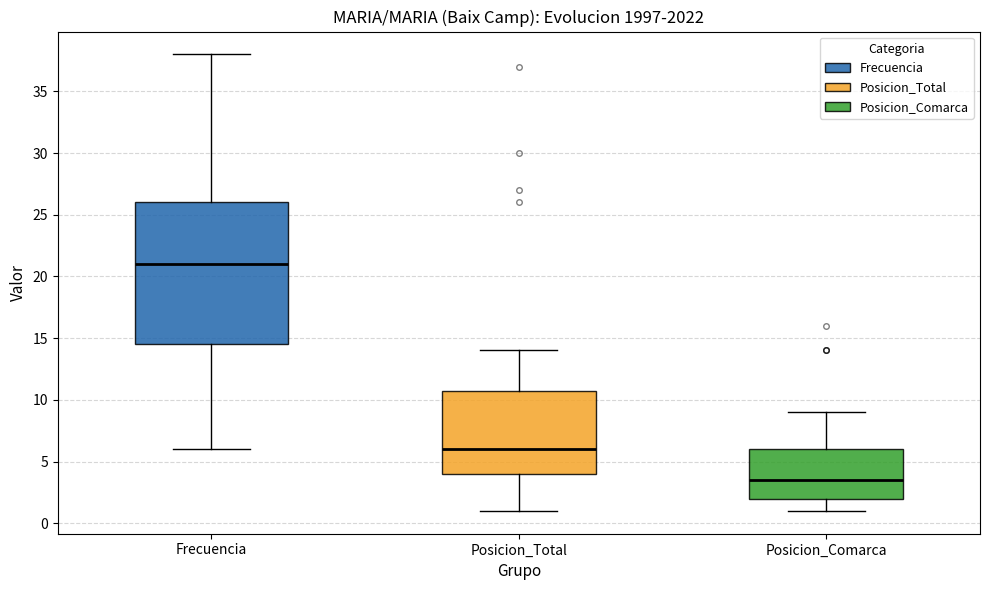

Where does the lower whisker of the box for Posicion_Comarca end on the y-axis? The values are not printed on the chart, so give them approximately, as read against the axis.

1.0